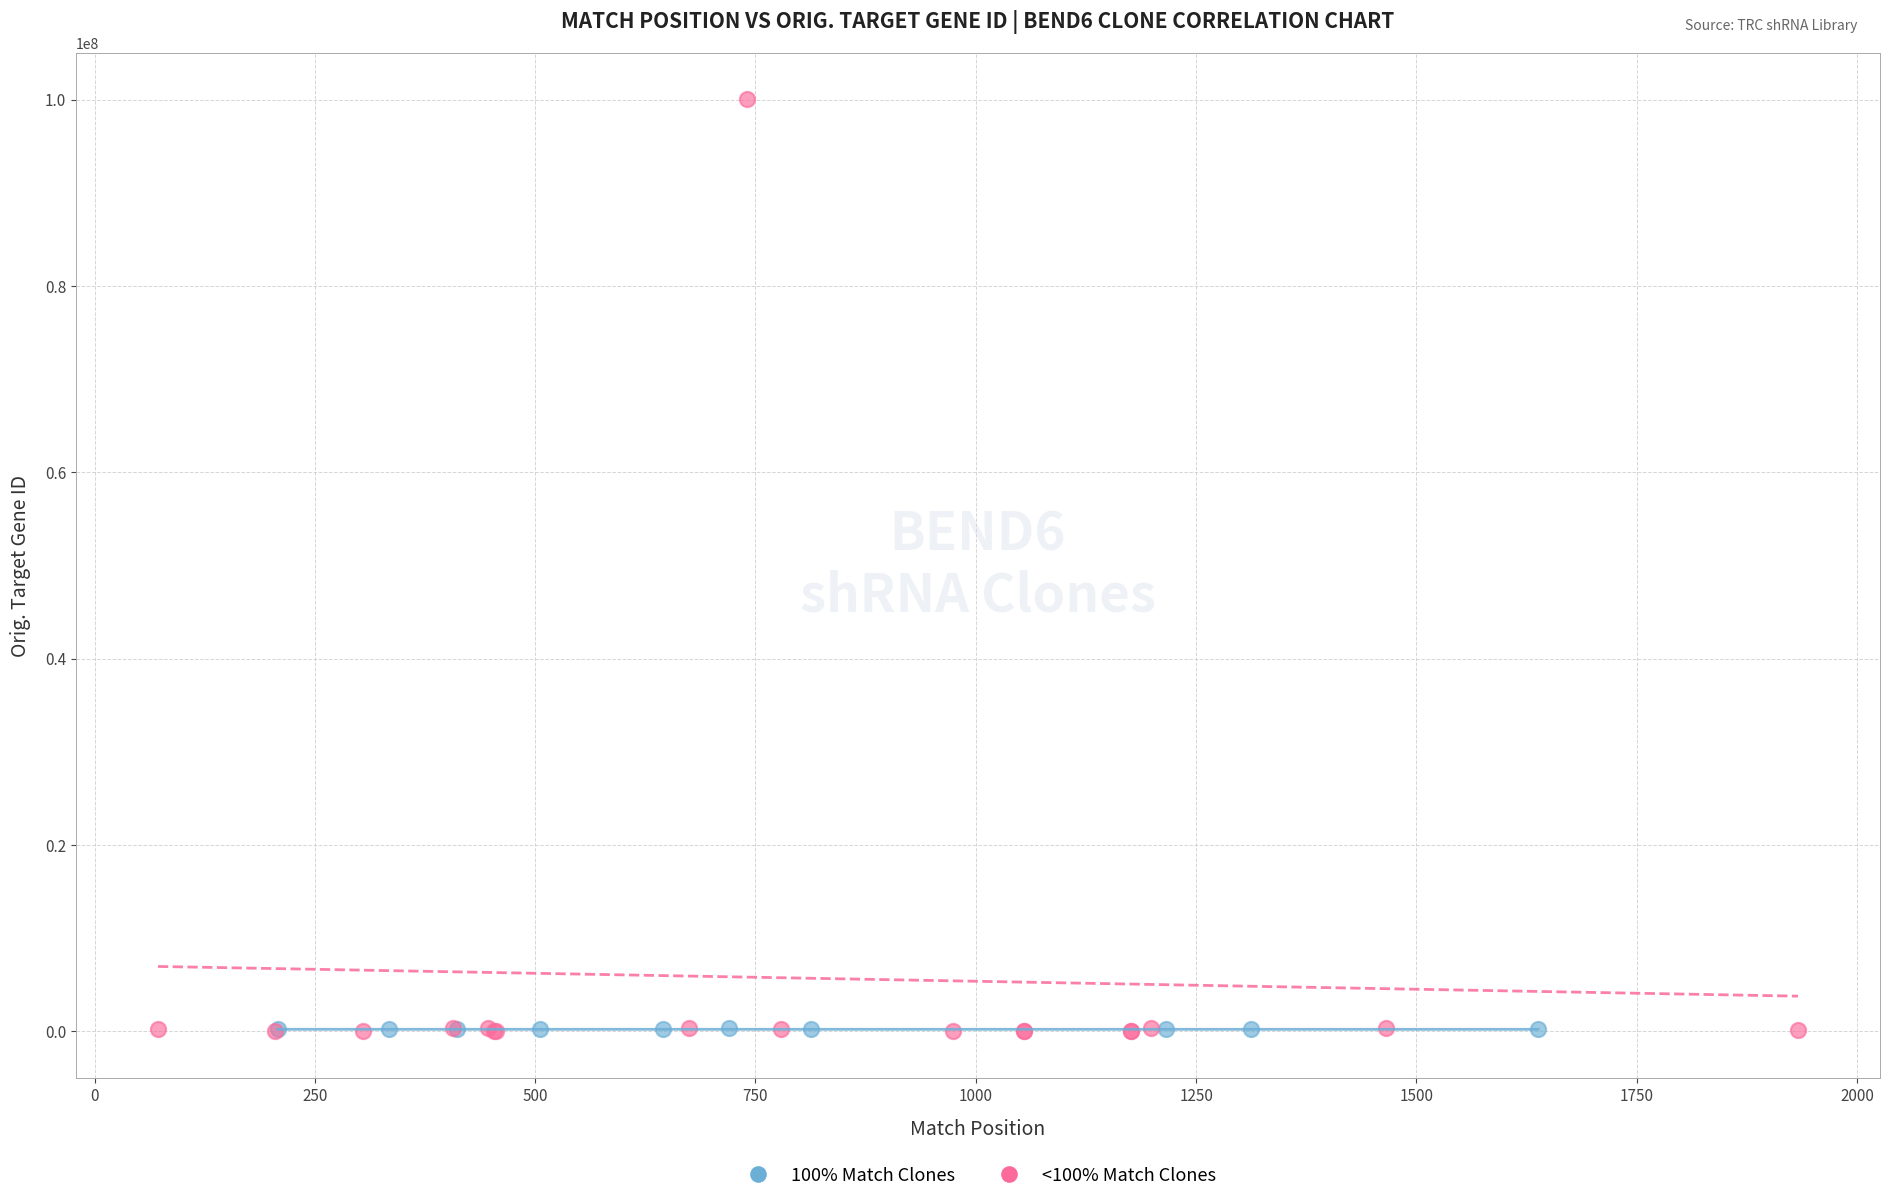

Which series has the widest spread of Y values?

<100% Match Clones